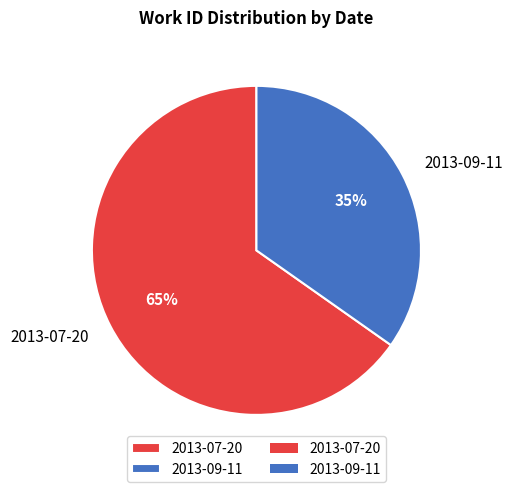

Which category accounts for the majority?

2013-07-20